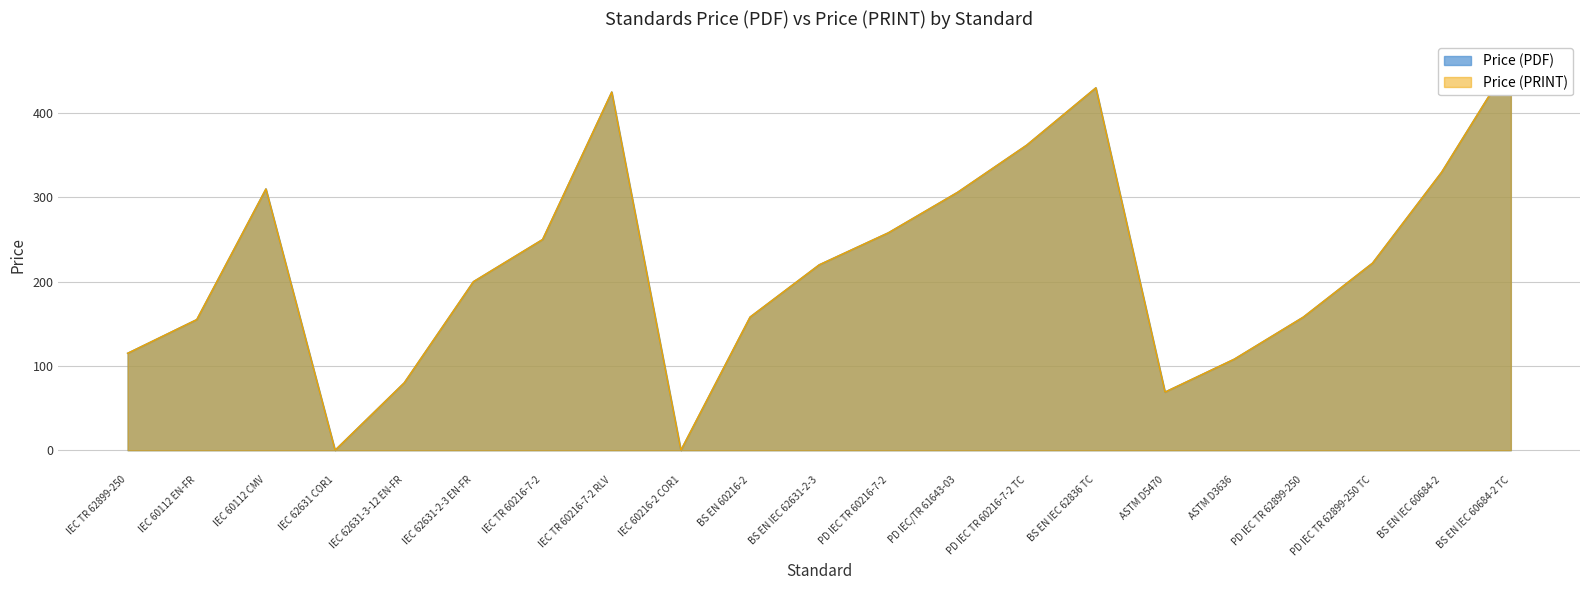

Does the chart have visible grid lines?

Yes